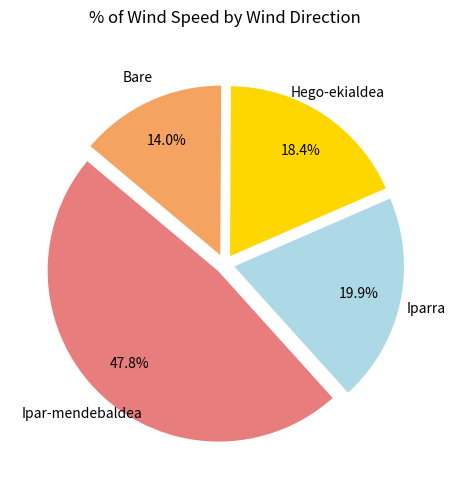

Count the number of slices in the pie.

4